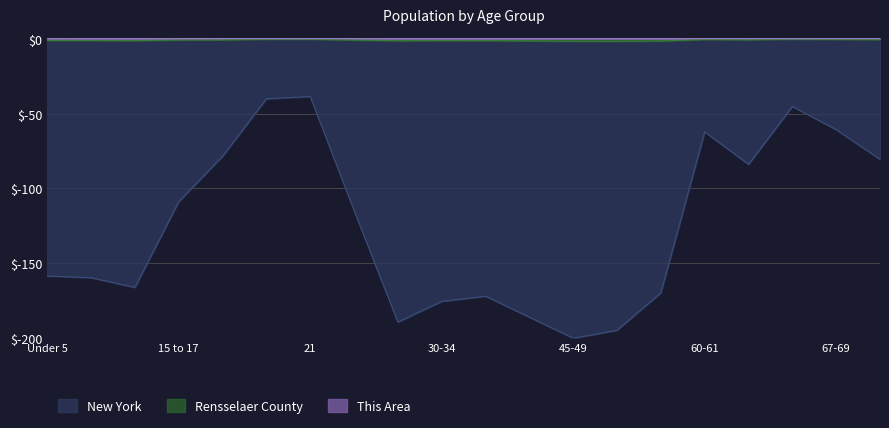

Which series has the largest total across all categories?

This Area